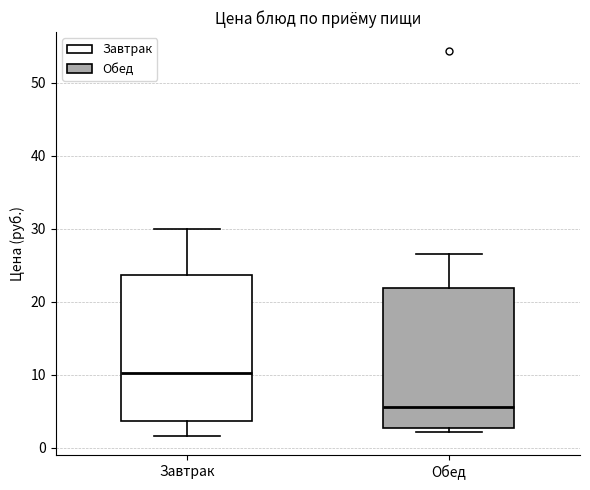

Where is the upper edge of the box for Обед on the y-axis? The values are not printed on the chart, so give them approximately, as read against the axis.

22